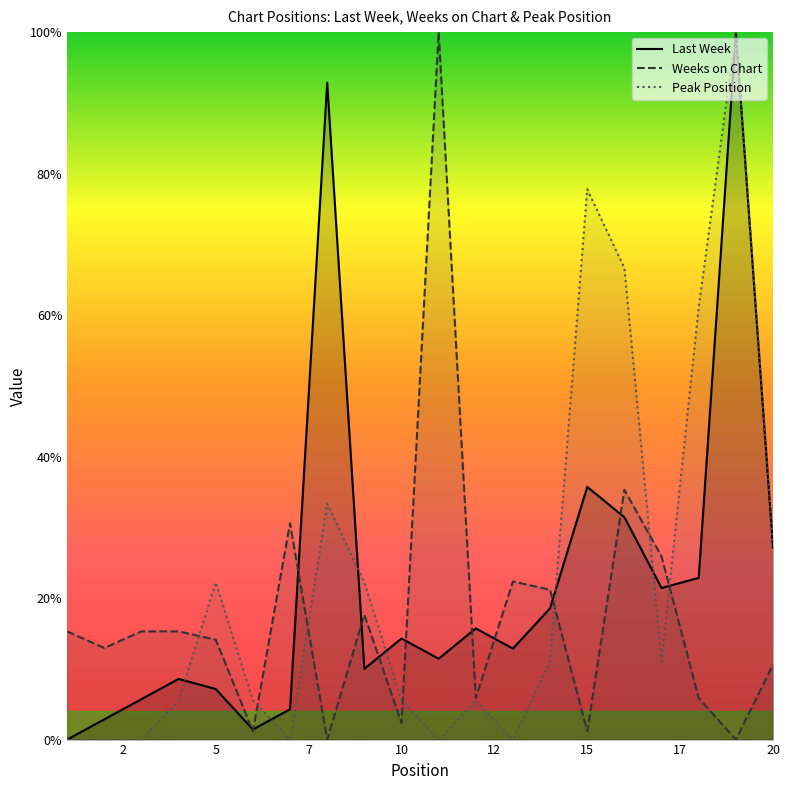

What is the highest value of the Peak Position series?

100.0